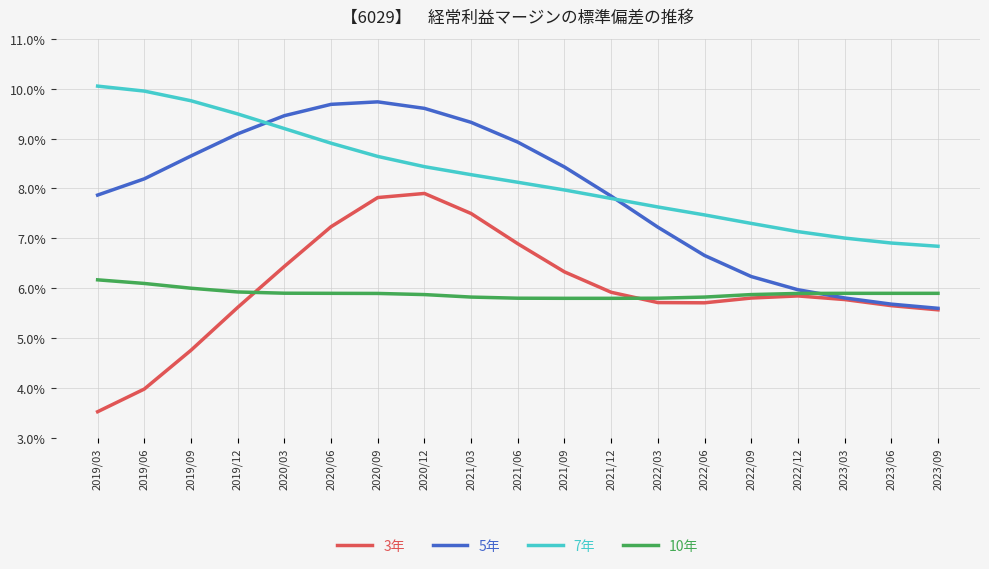

What is the difference between the 7年 values at 2020/06 and 2019/12?

0.6